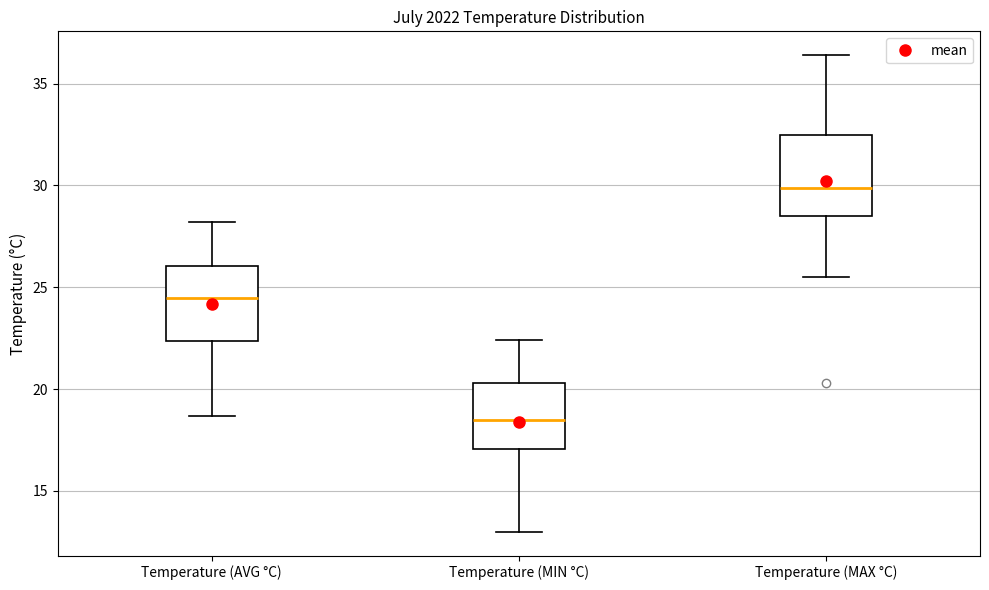

Which box's median line is the lowest?

Temperature (MIN °C)